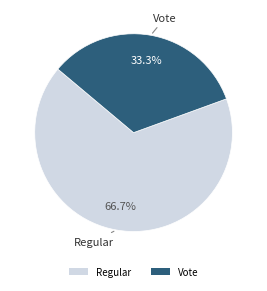

What is the ratio of the value at Vote to the value at Regular?

0.5